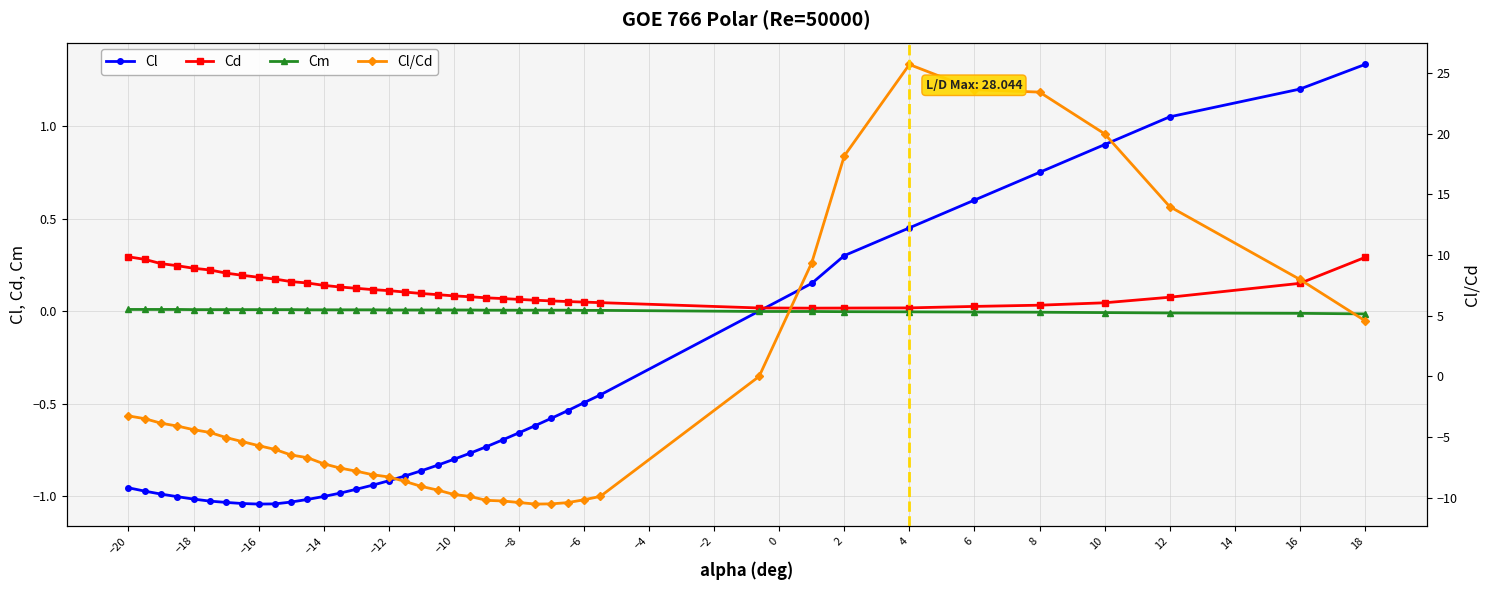

What is the value of the Cl point at the 21st from the left?

-0.8